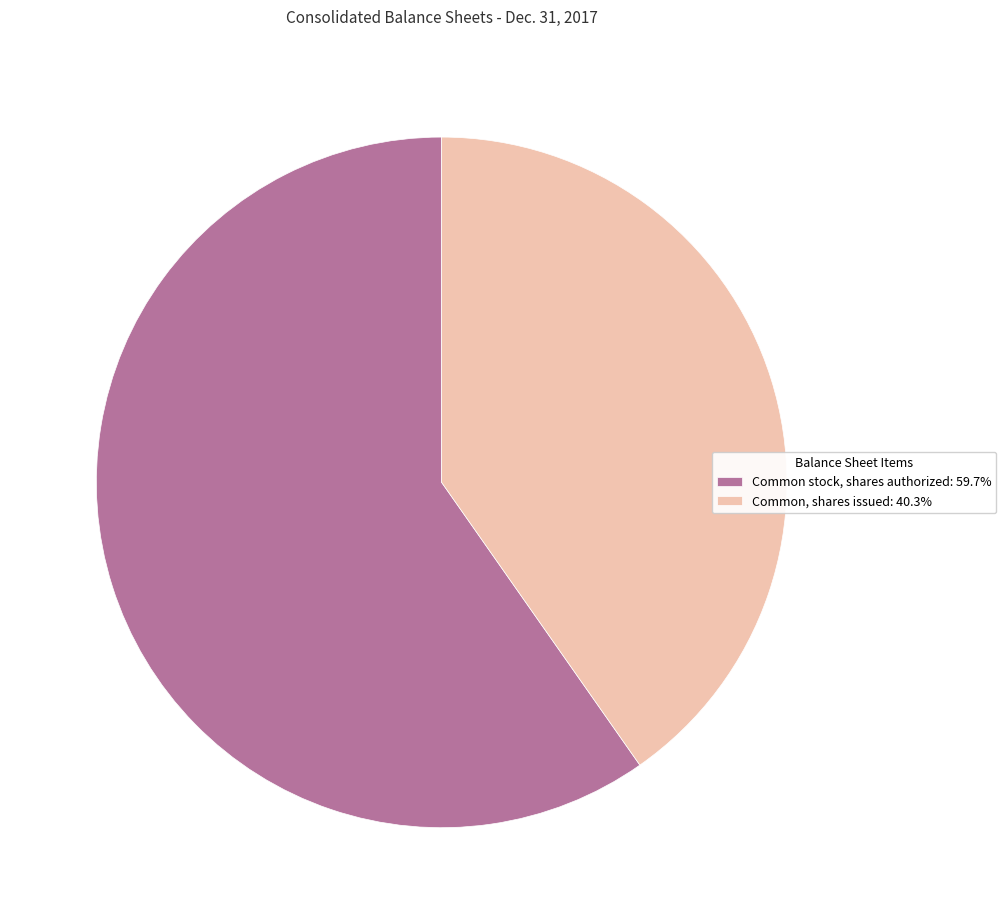

The Common stock, shares authorized slice represents 60% of the pie. True or false?

True